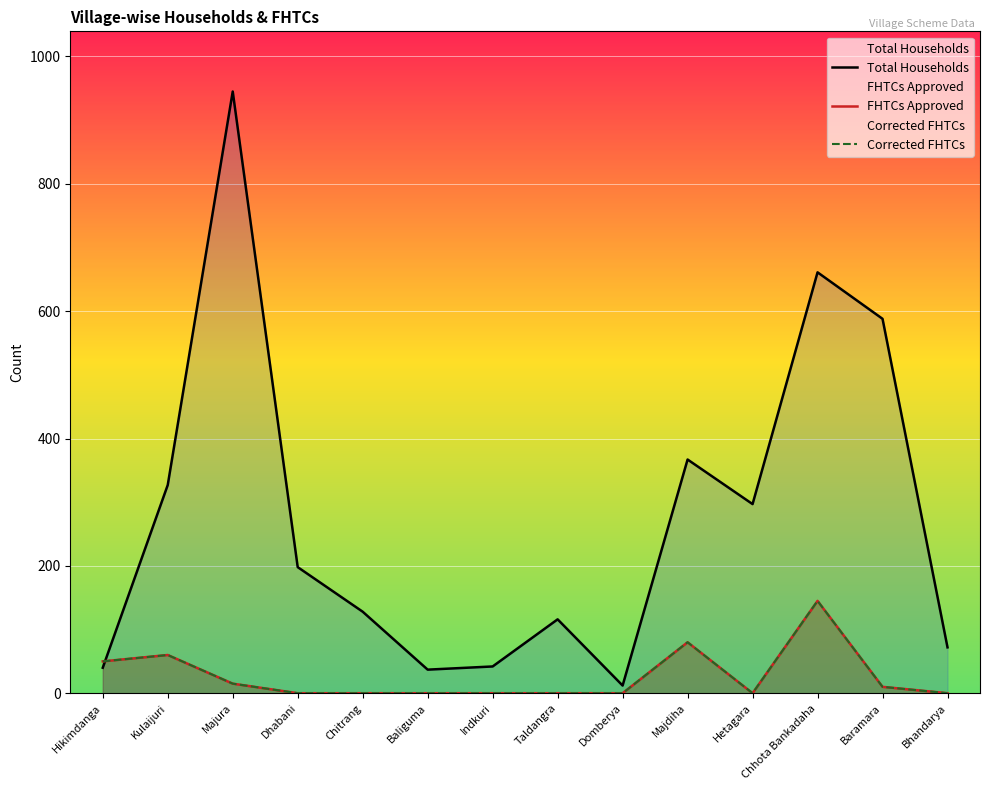

What is the value of the Total Households point at the 3rd from the left?

945